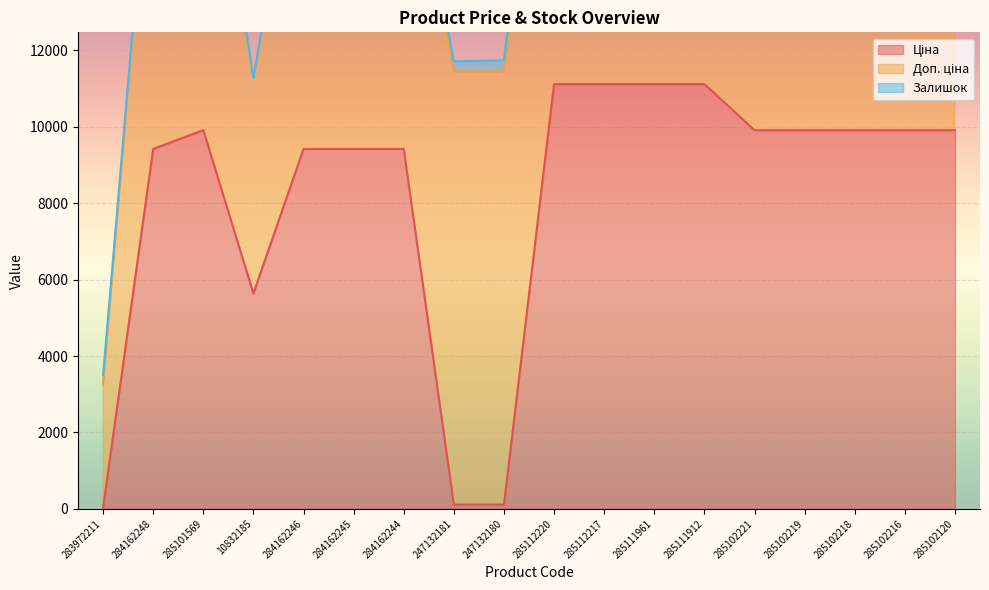

At which category does the chart reach its peak across all series?

247132181